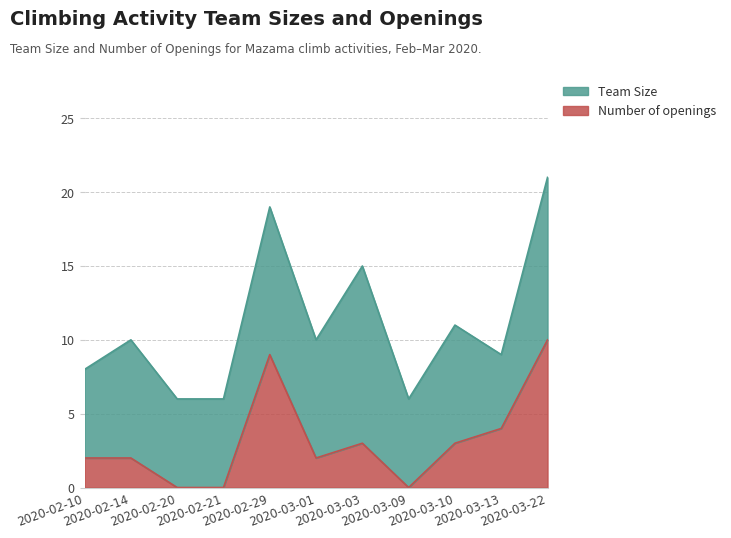

What is the difference between the maximum and minimum values in the Number of openings series?

10